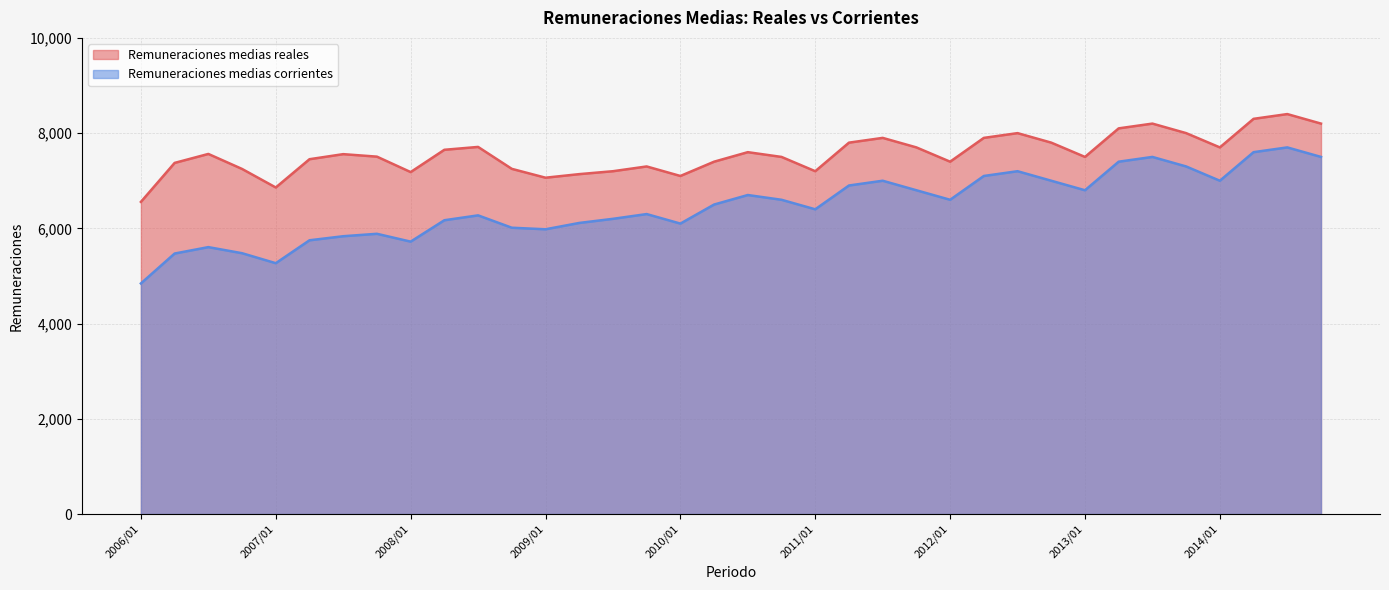

What is the sum of all Remuneraciones medias reales values?

272309.3